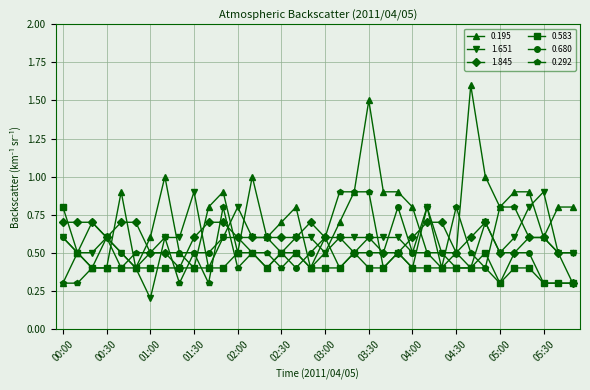

Which series has the largest total across all categories?

0.195